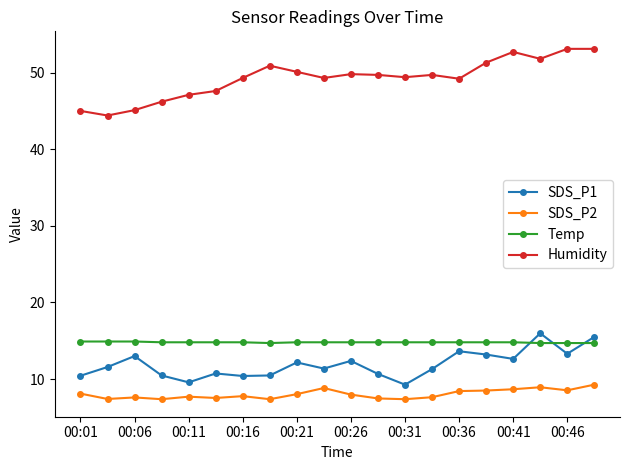

True or false: Temp and Humidity cross at least once.

False